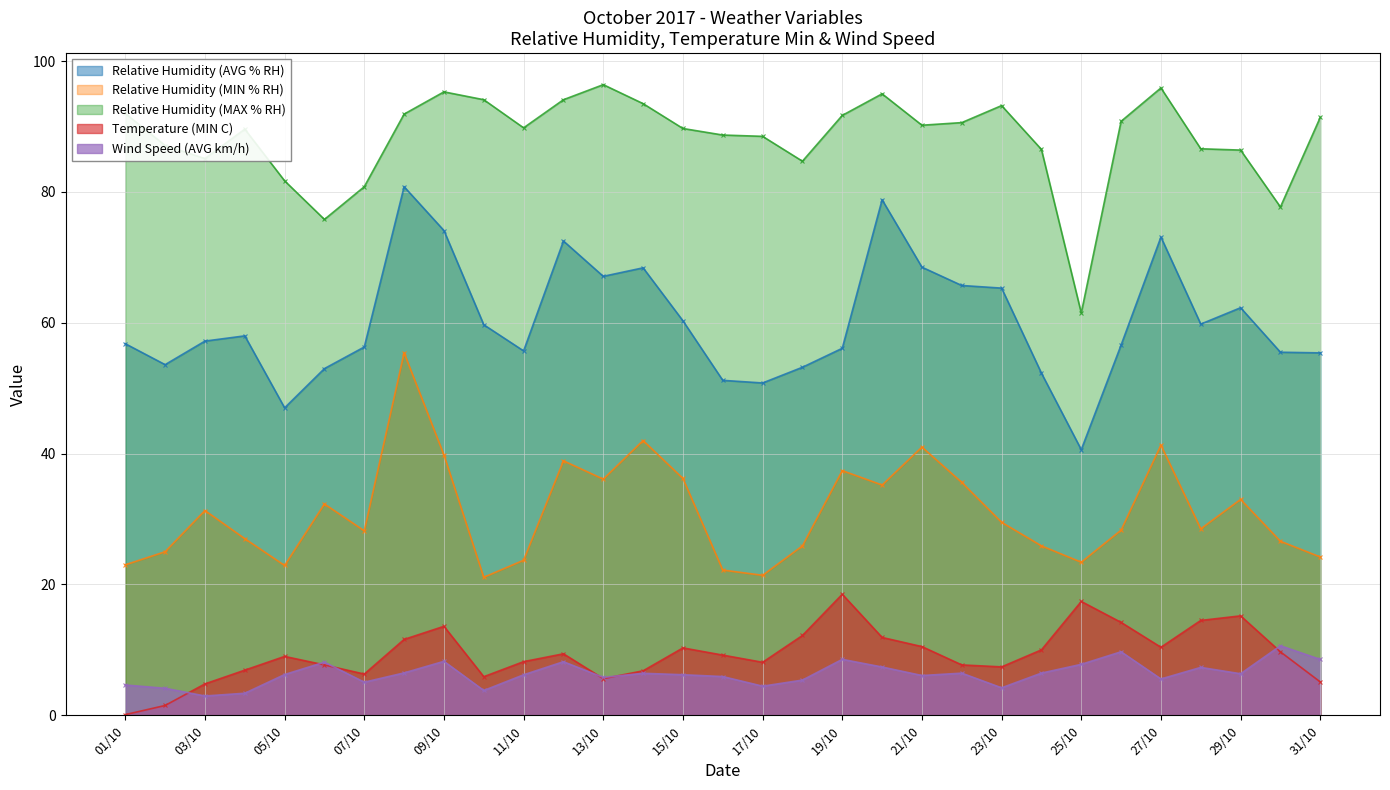

Which category has the highest value in the Relative Humidity (AVG % RH) series?

08/10